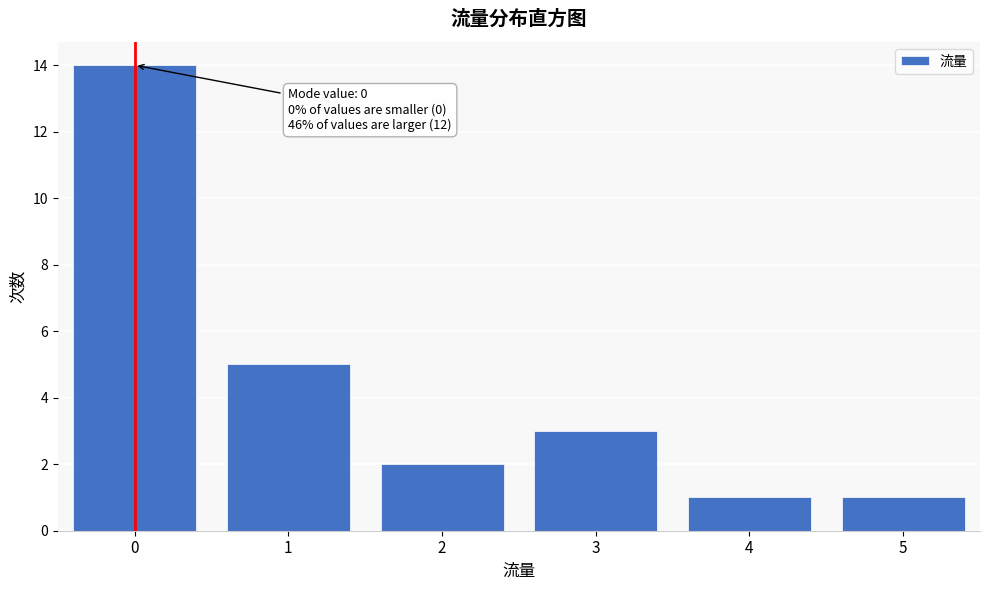

Reading left to right, what are all the values shown in this chart?

0=14	1=5	2=2	3=3	4=1	5=1